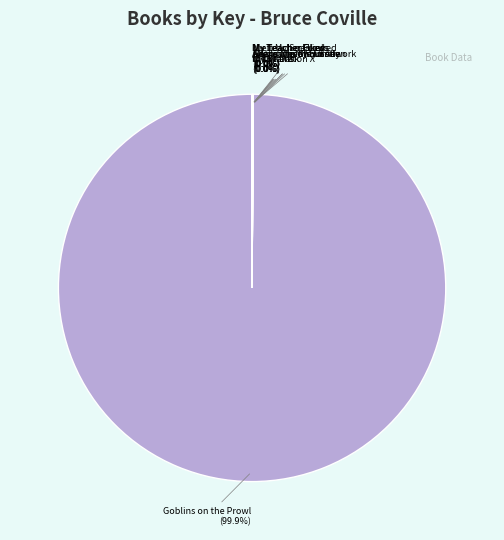

Which slice is the largest?

Goblins on the Prowl